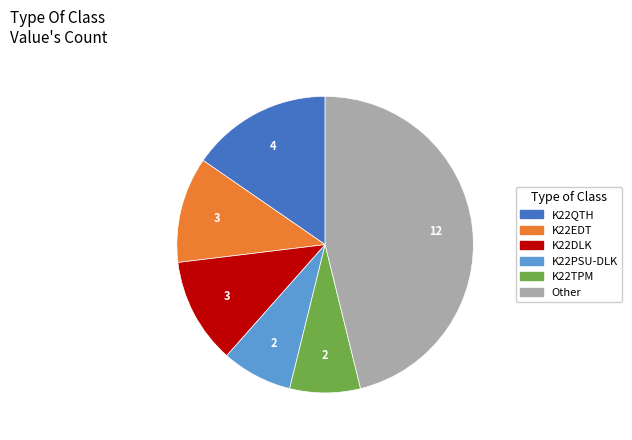

Is there a majority slice in this chart?

No